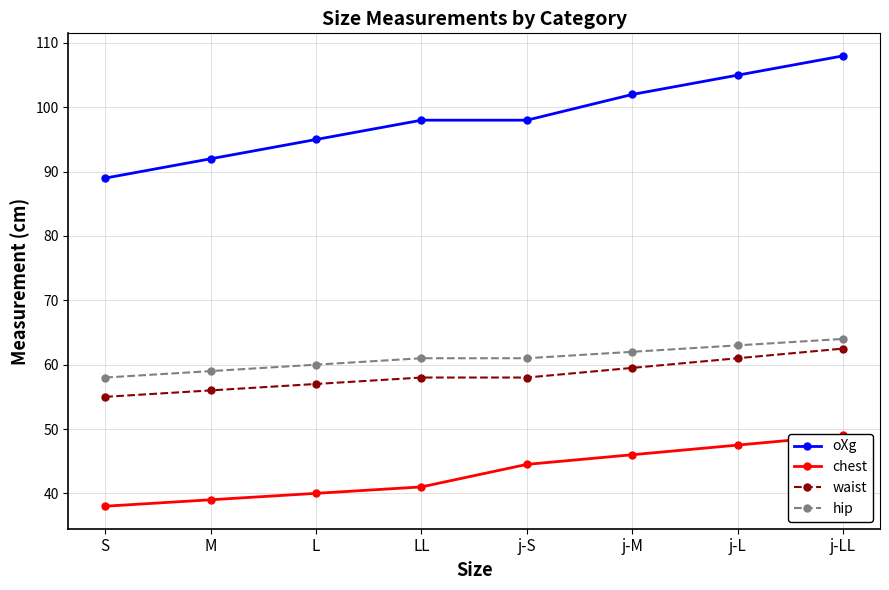

What position from the right is j-L?

2